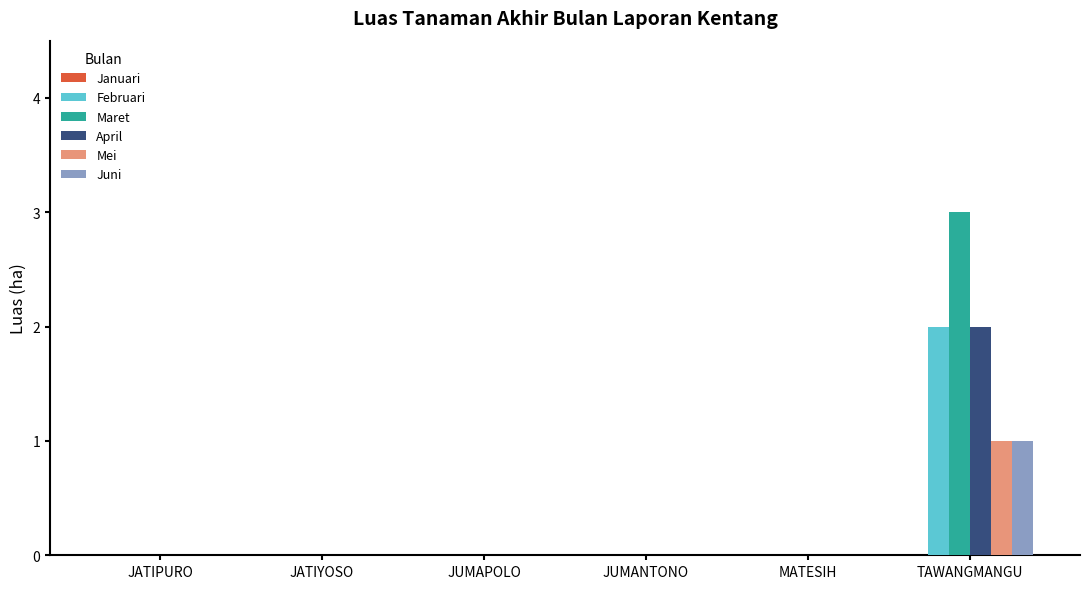

Is the value of Februari at TAWANGMANGU greater than the value of April at JUMANTONO?

Yes